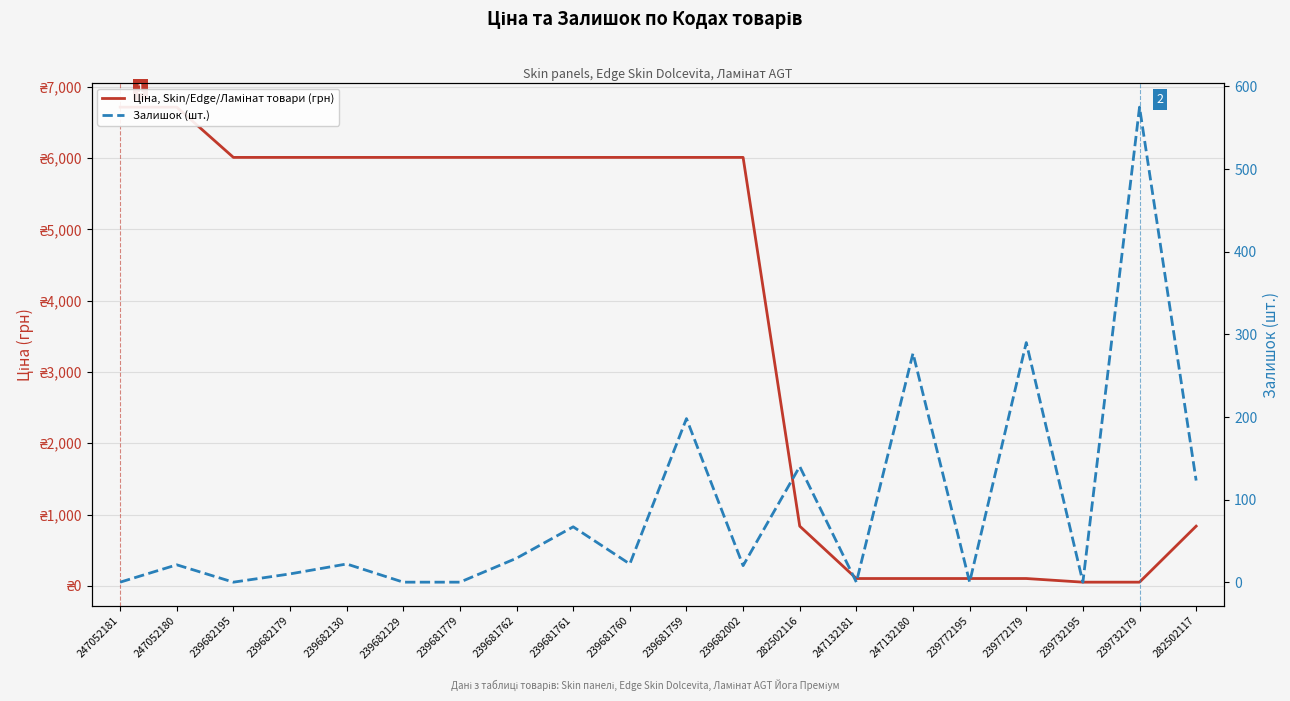

What is the total value across all series at 239682195?

6008.1